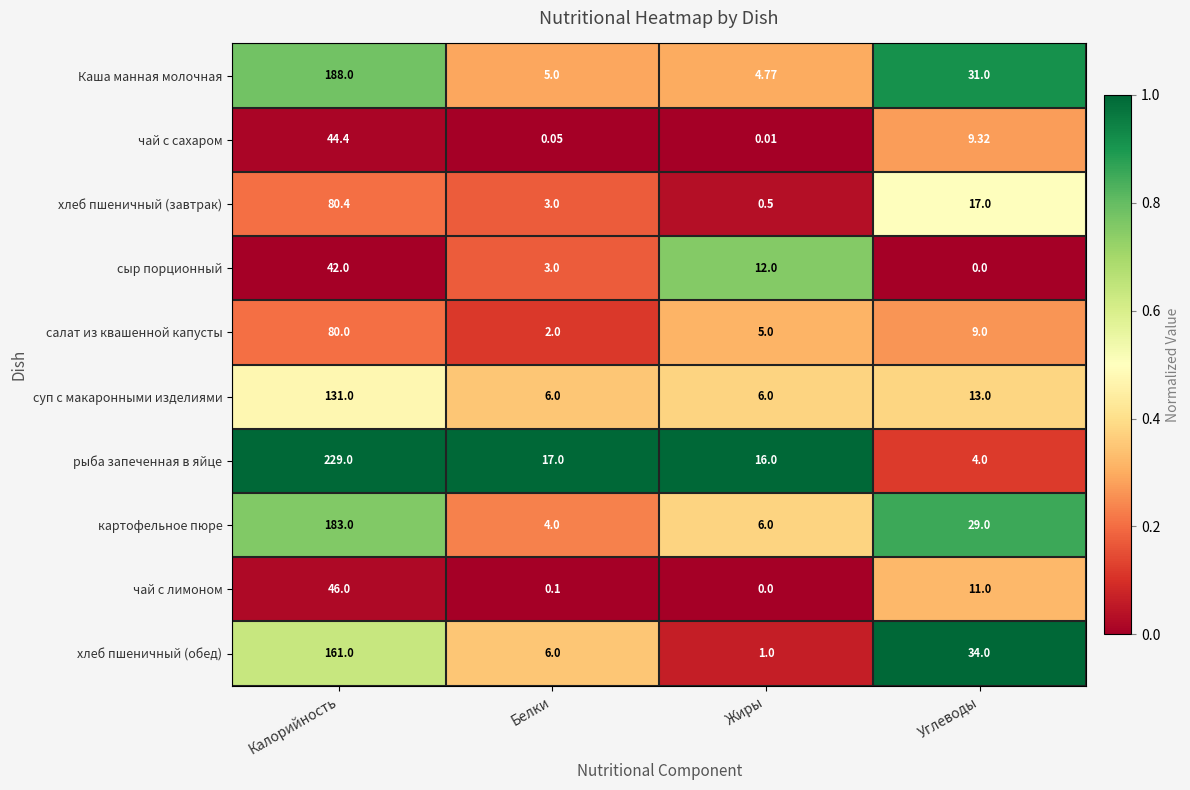

Which series changed the most between Калорийность and Углеводы?

рыба запеченная в яйце